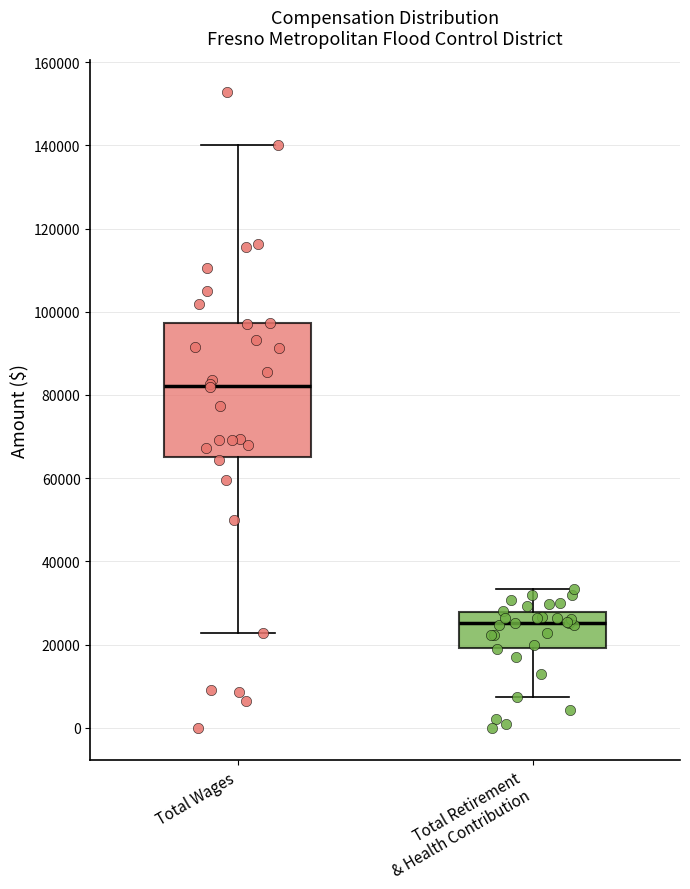

Where does the median line of the box for Total Retirement & Health Contribution sit on the y-axis? The values are not printed on the chart, so give them approximately, as read against the axis.

26000